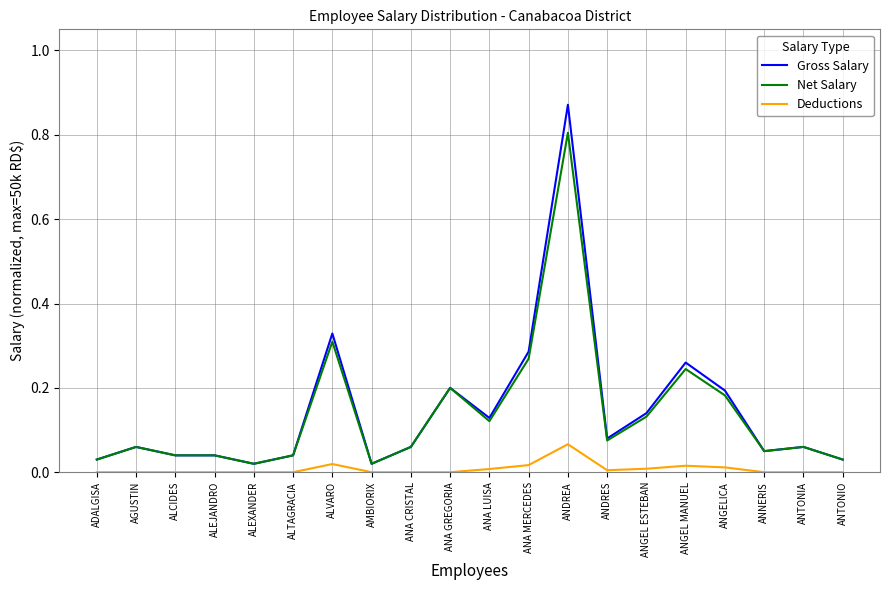

Is the value of Deductions at ANA LUISA greater than the value of Net Salary at ANDREA?

No